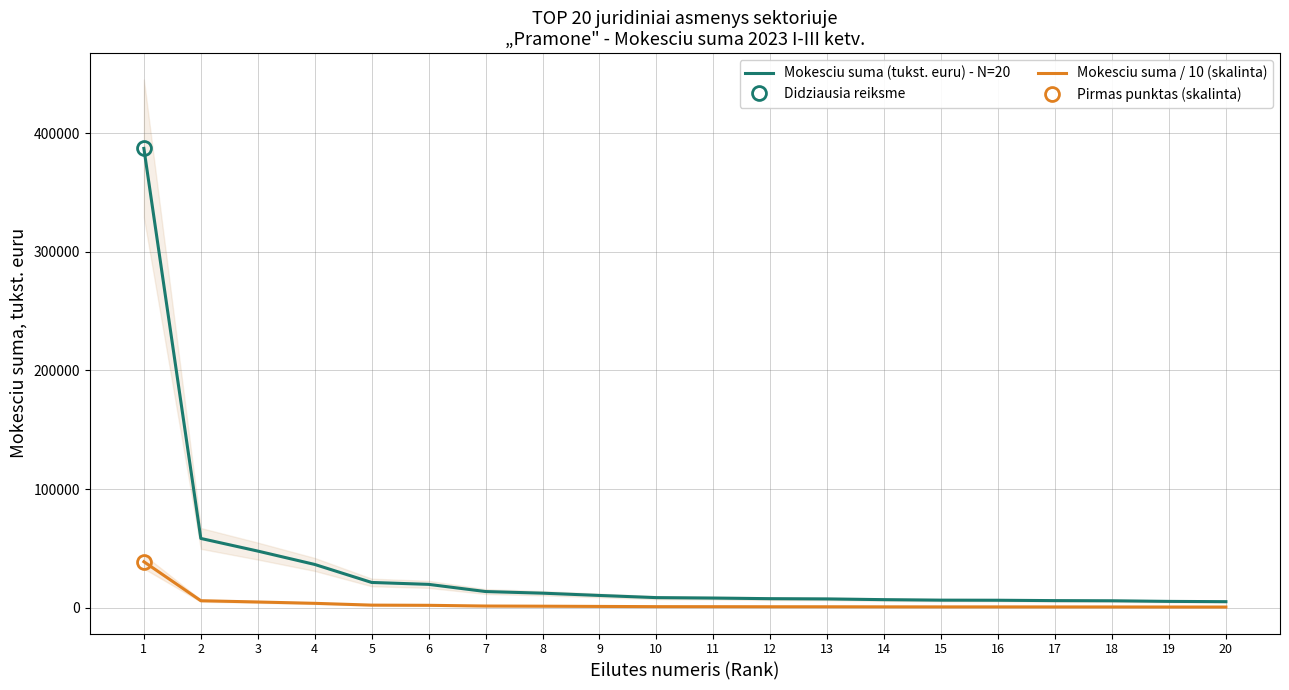

How many lines are shown in the chart?

2